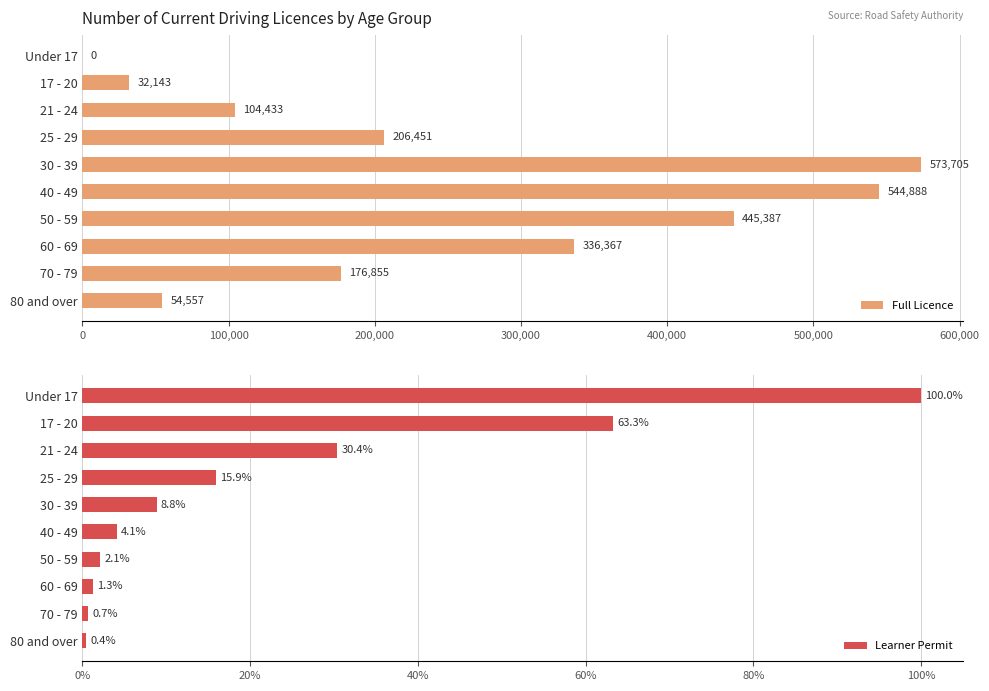

Rank the categories by Learner Permit value from lowest to highest.

80 and over, 70 - 79, 60 - 69, 50 - 59, 40 - 49, 30 - 39, 25 - 29, 21 - 24, 17 - 20, Under 17